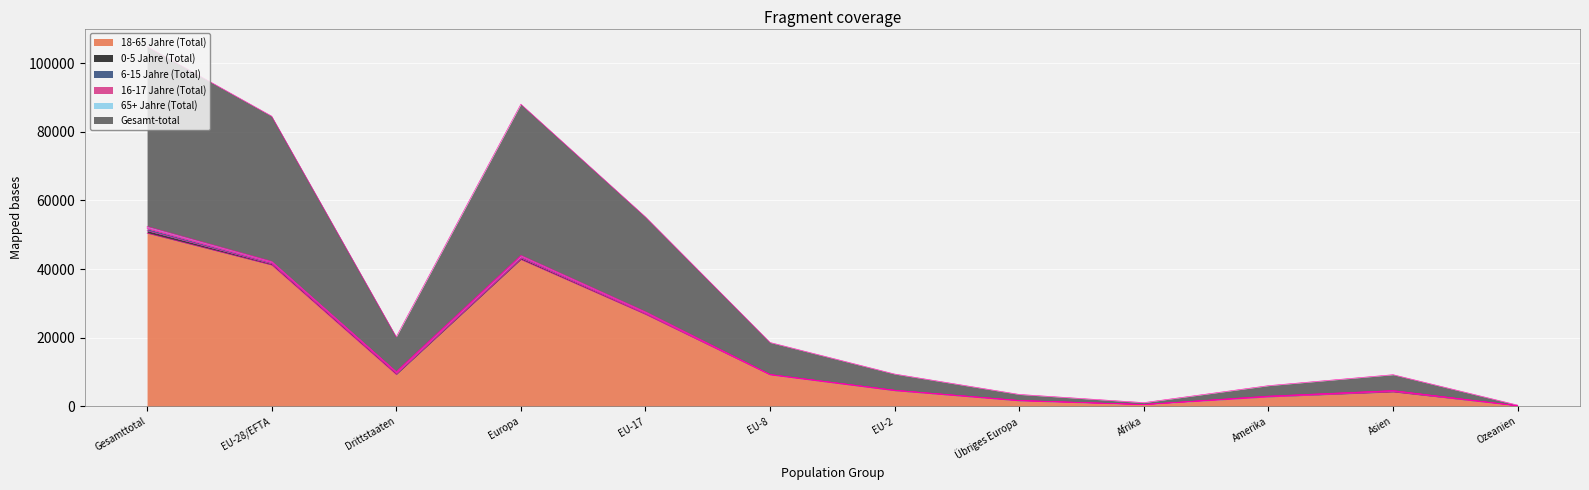

The value of 18-65 Jahre (Total) at Europa is 64219. True or false?

False